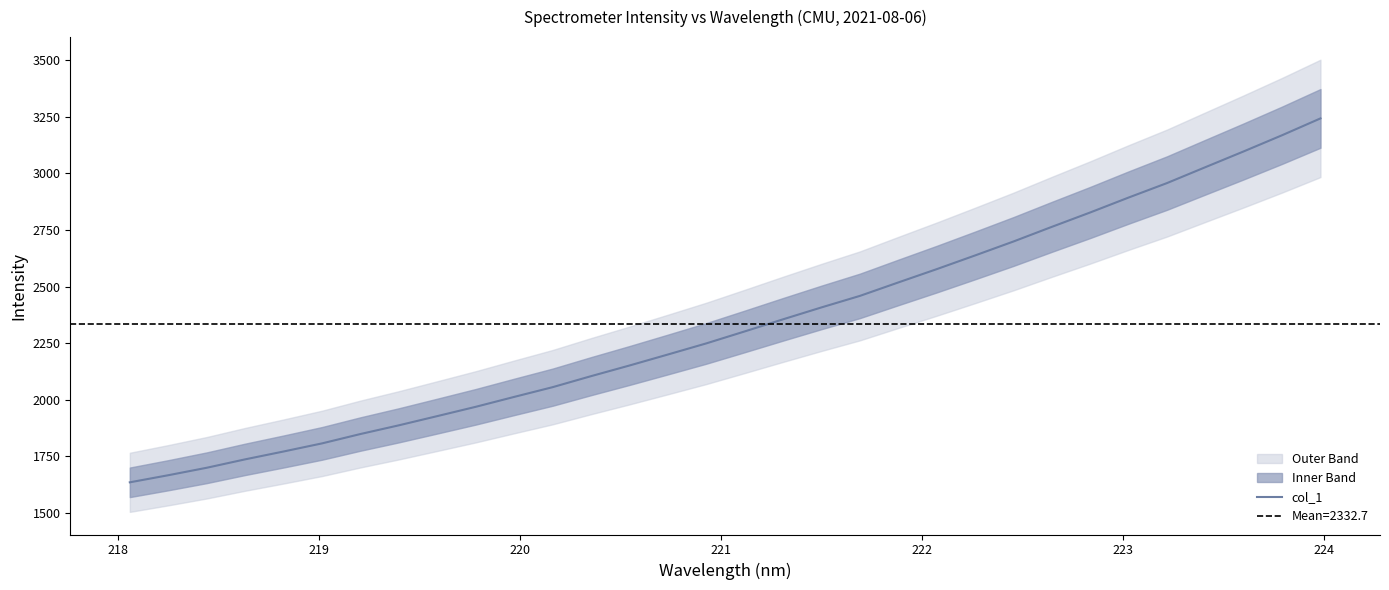

What is the average value?

2332.7